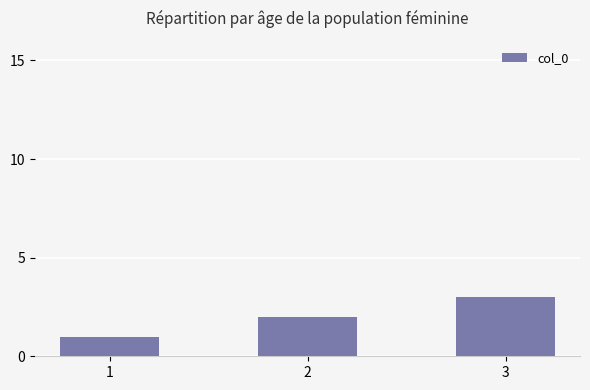

The value at 2 is 1. True or false?

False